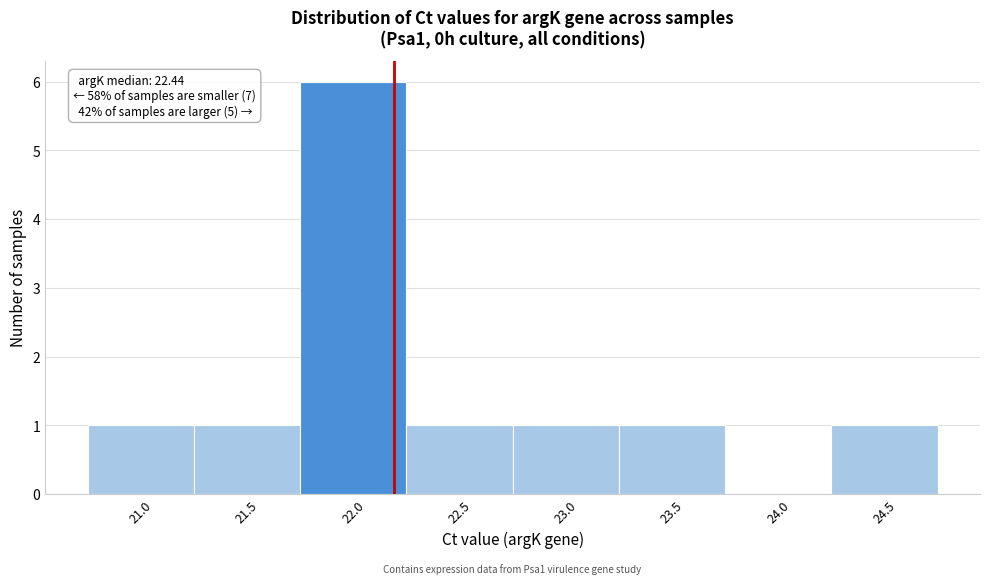

Reading right to left, transcribe all the data shown in this chart.

24.5=1	24.0=0	23.5=1	23.0=1	22.5=1	22.0=6	21.5=1	21.0=1